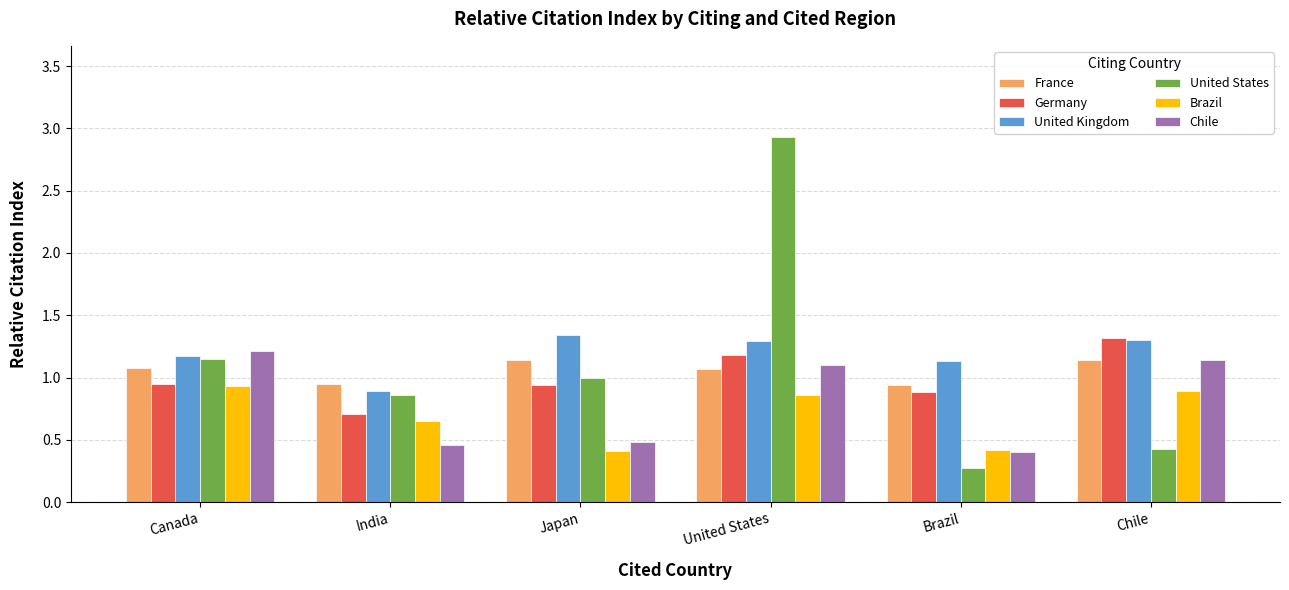

What is the greatest value displayed?

2.9